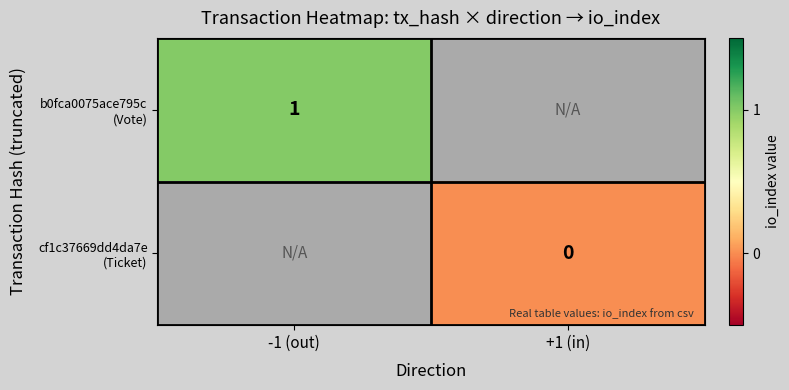

Which category has the highest value in the cf1c37669dd4da7e (Ticket) series?

-1 (out)